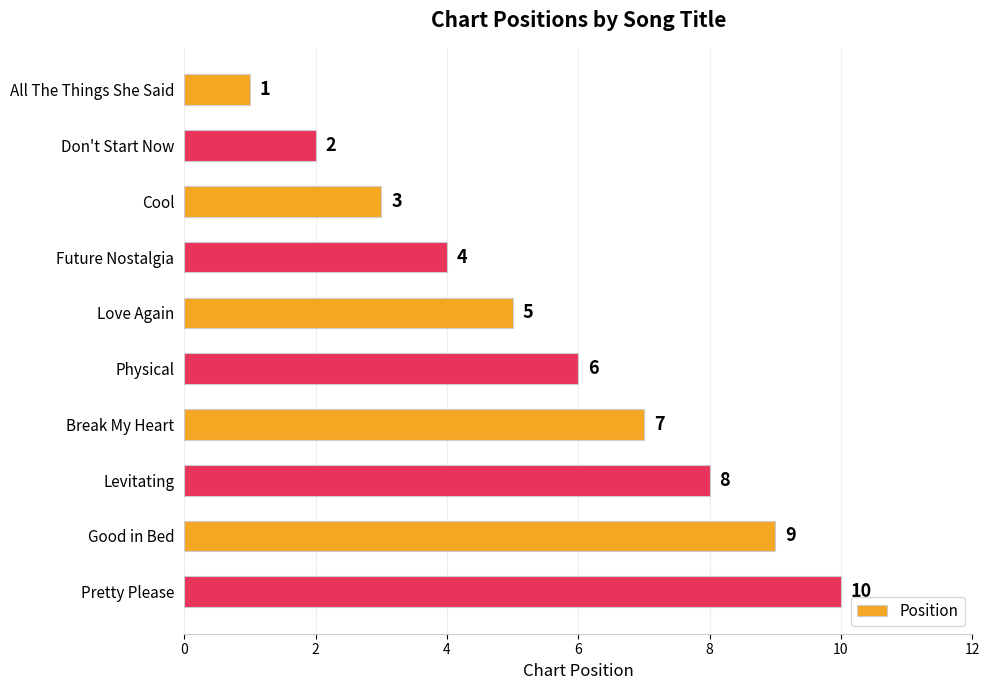

What is the difference between the second highest and minimum values?

8